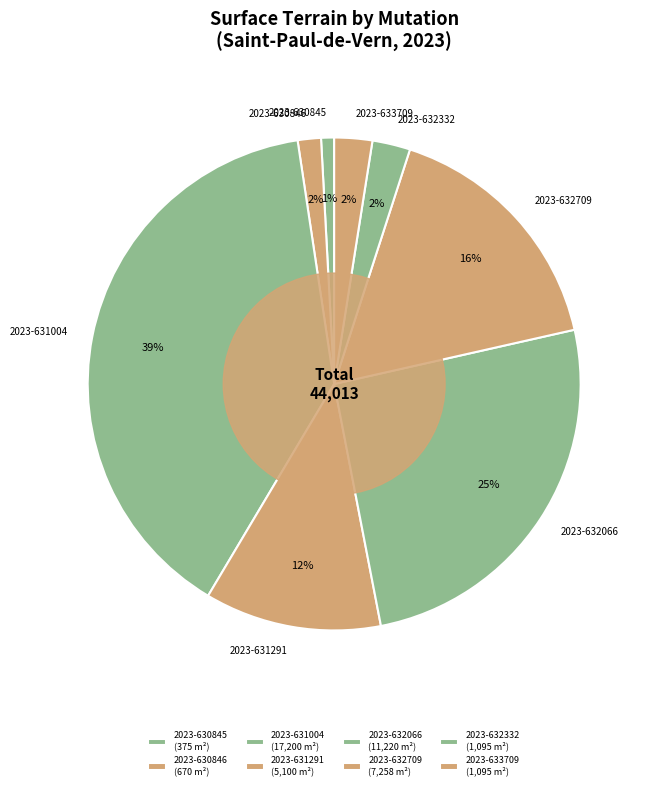

To the nearest percent, what is the combined percentage of 2023-633709 and 2023-630846?

4%